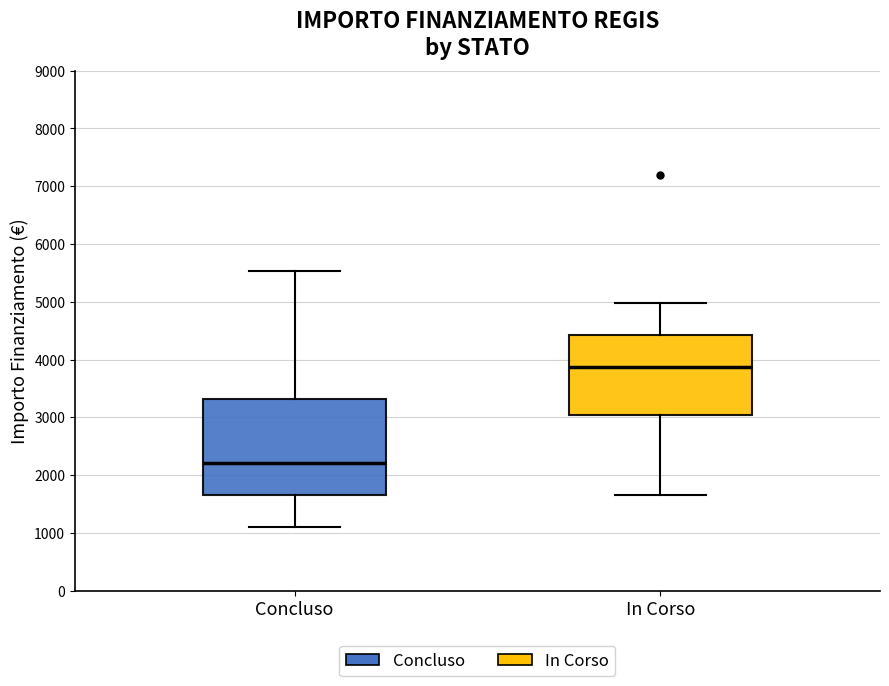

Reading left to right, transcribe this box plot: for each box, give where its median line is, the range the box spans, and where its two whiskers end, as read against the y-axis. The values are not printed on the chart, so give them approximately, as read against the axis.

Concluso: median 2200, box 1700 to 3300, whiskers 1100 to 5500
In Corso: median 3900, box 3000 to 4400, whiskers 1700 to 5000